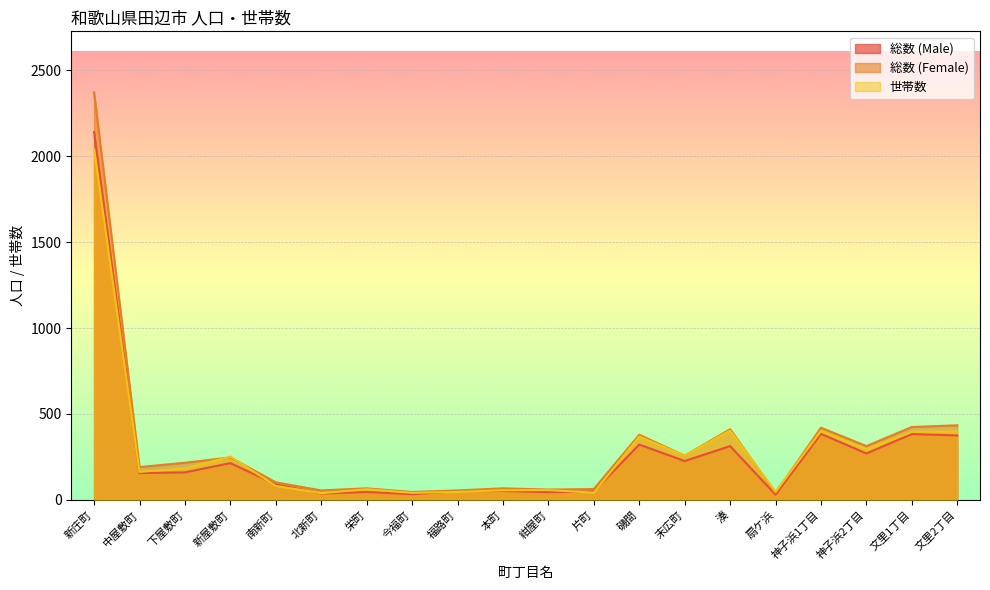

Which label corresponds to the smallest value in the chart?

扇ケ浜